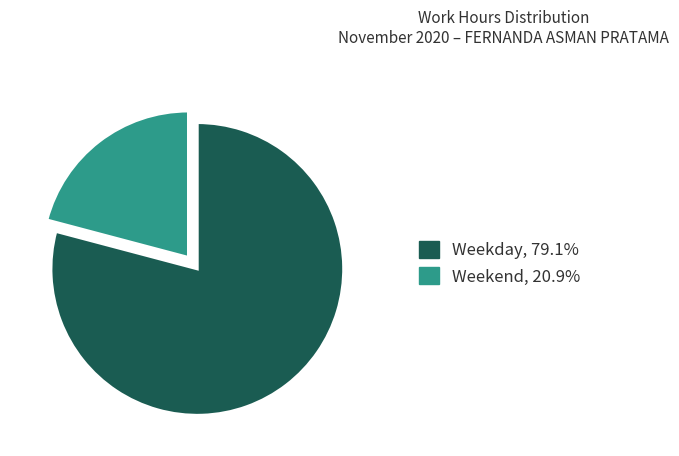

Count the number of slices in the pie.

2